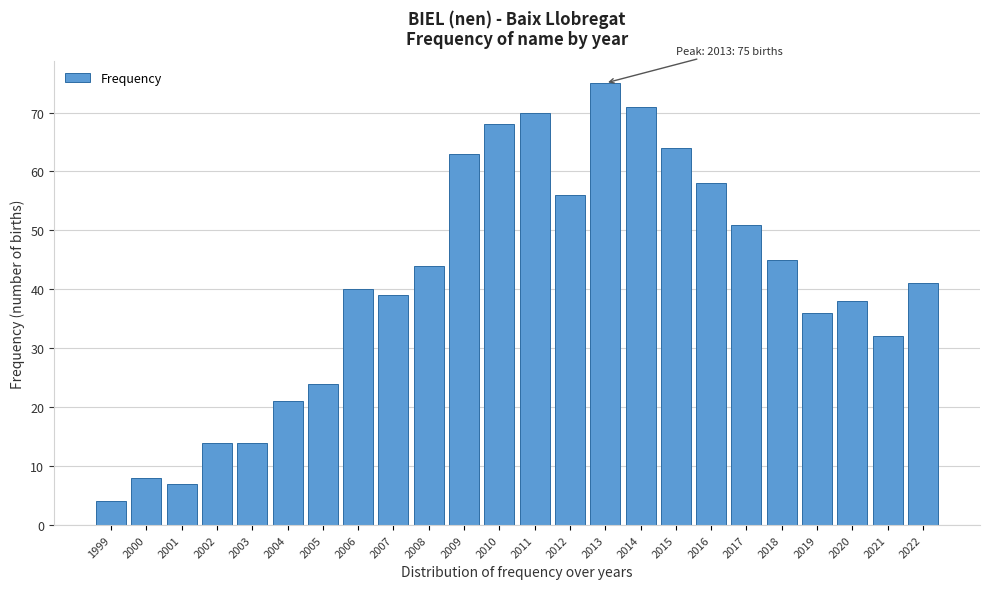

Reading left to right, what are all the values shown in this chart?

1999=4	2000=8	2001=7	2002=14	2003=14	2004=21	2005=24	2006=40	2007=39	2008=44	2009=63	2010=68	2011=70	2012=56	2013=75	2014=71	2015=64	2016=58	2017=51	2018=45	2019=36	2020=38	2021=32	2022=41